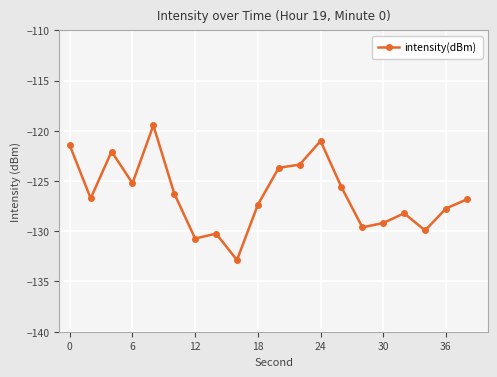

What is the value of the 12th point from the left?

-123.4